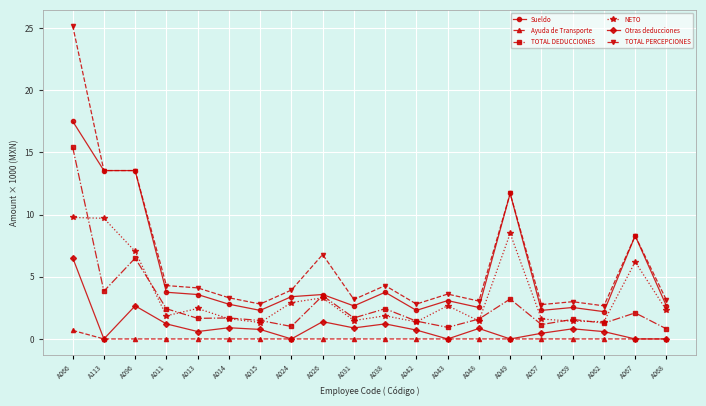

True or false: Ayuda de Transporte and NETO intersect in this chart.

False